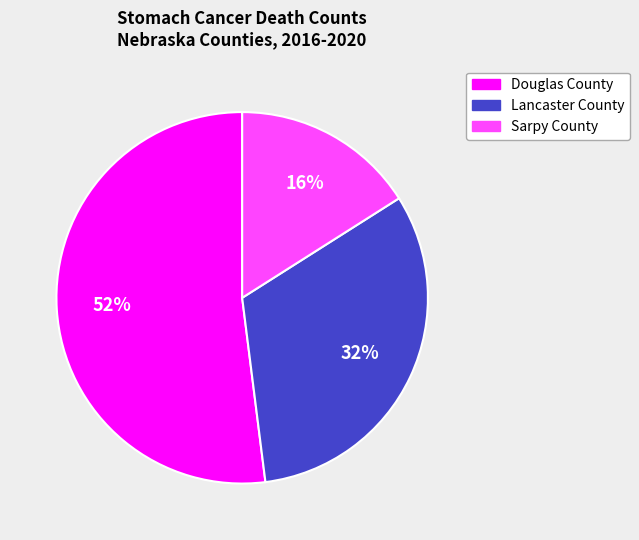

The Sarpy County slice represents 29% of the pie. True or false?

False